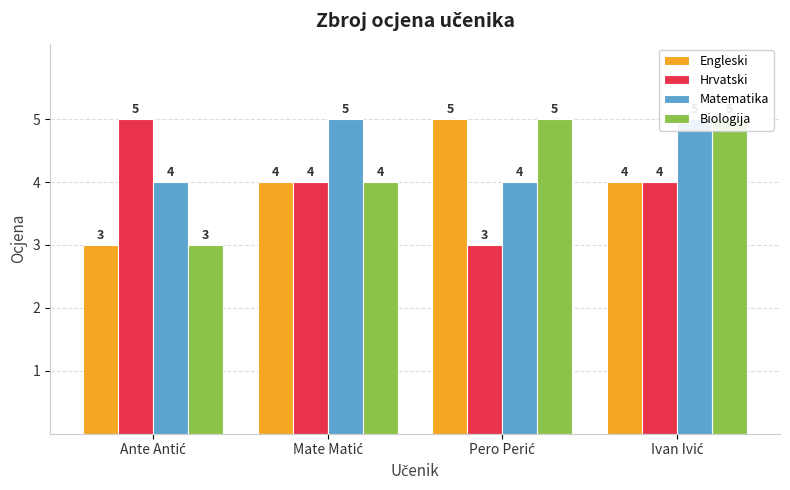

What is the average value of the Hrvatski series?

4